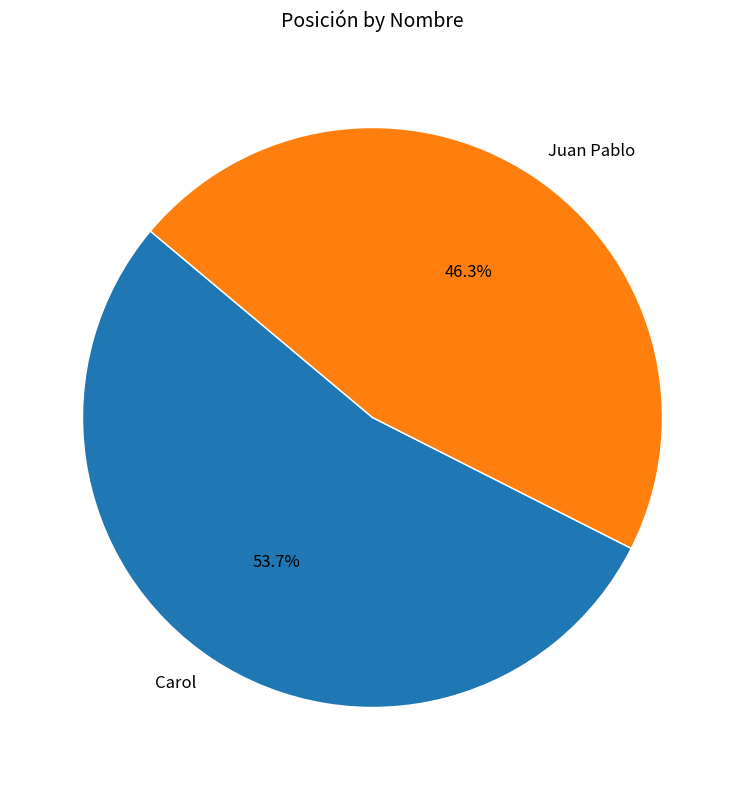

To the nearest percent, what is the difference between the largest and smallest slice percentages?

7%